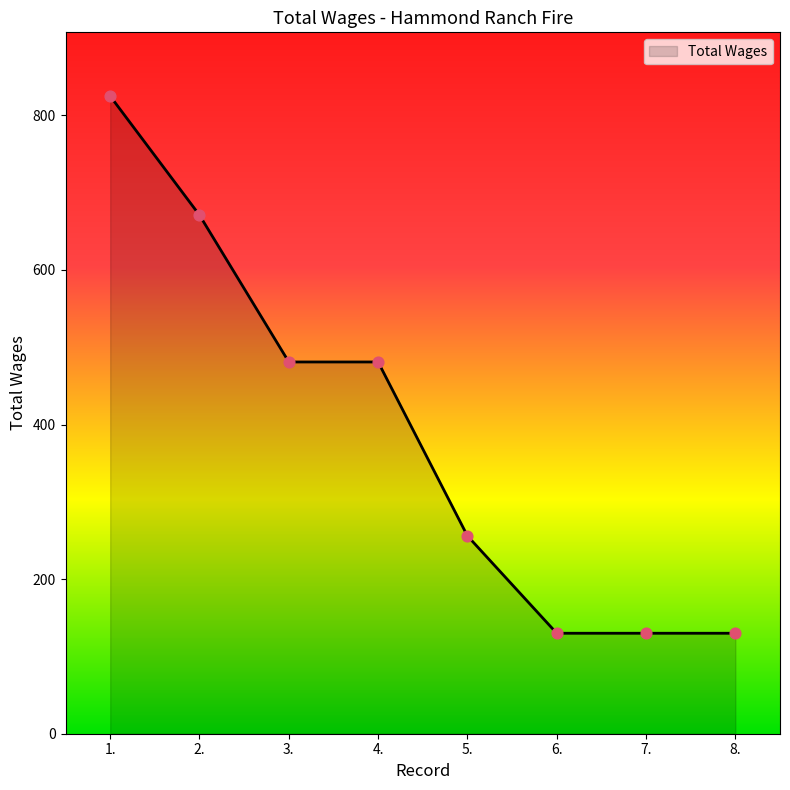

What is the change in value from 2. to 6.?

-541